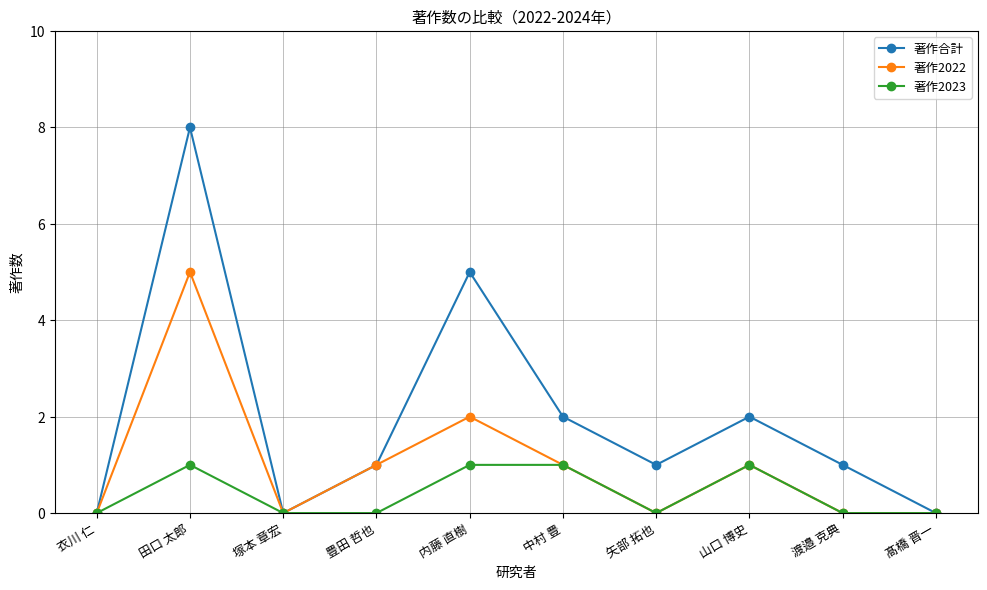

What is the sum of all 著作合計 values?

20